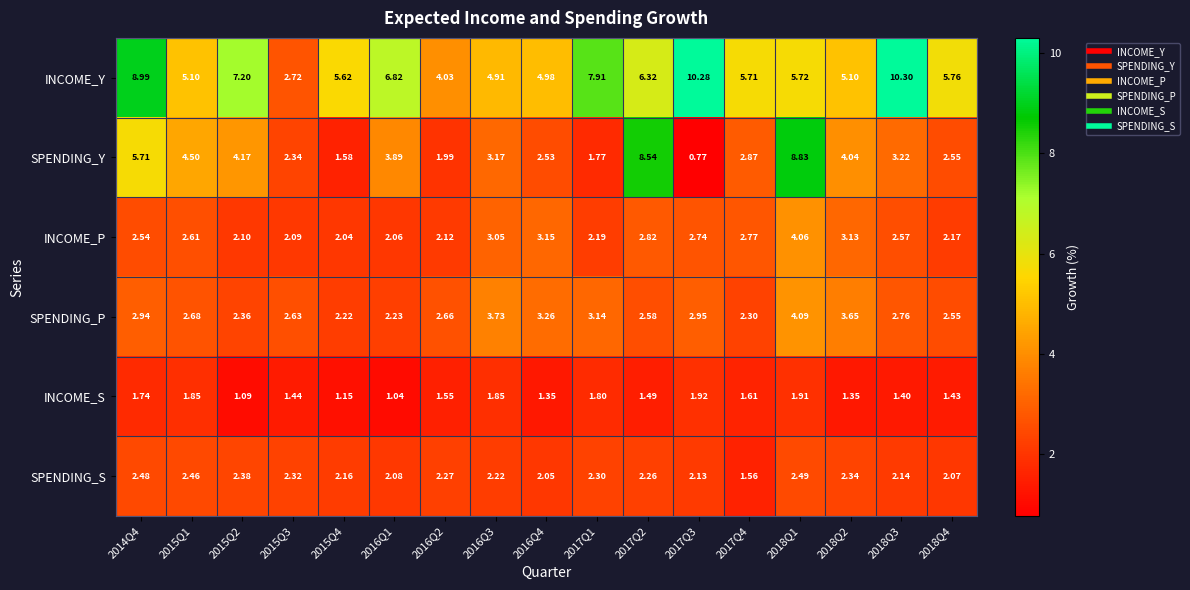

Which series has the largest range (max minus min)?

SPENDING_Y